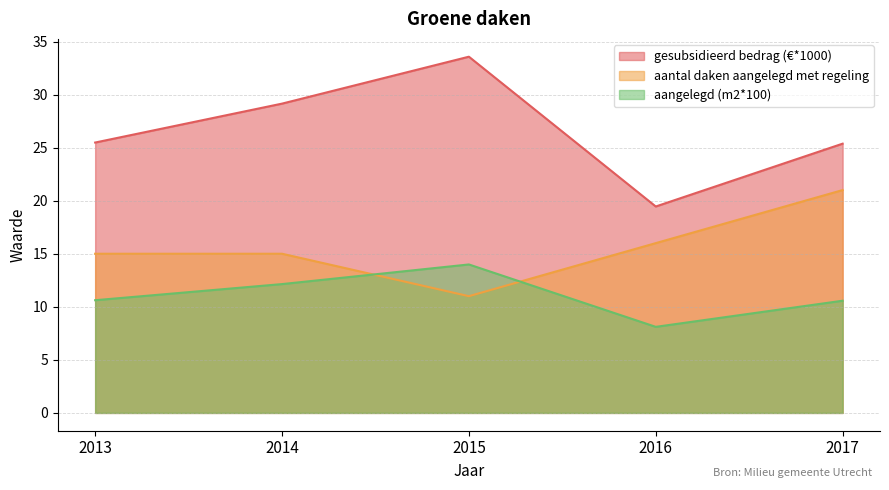

Between 2017 and 2015, which is larger?

2015